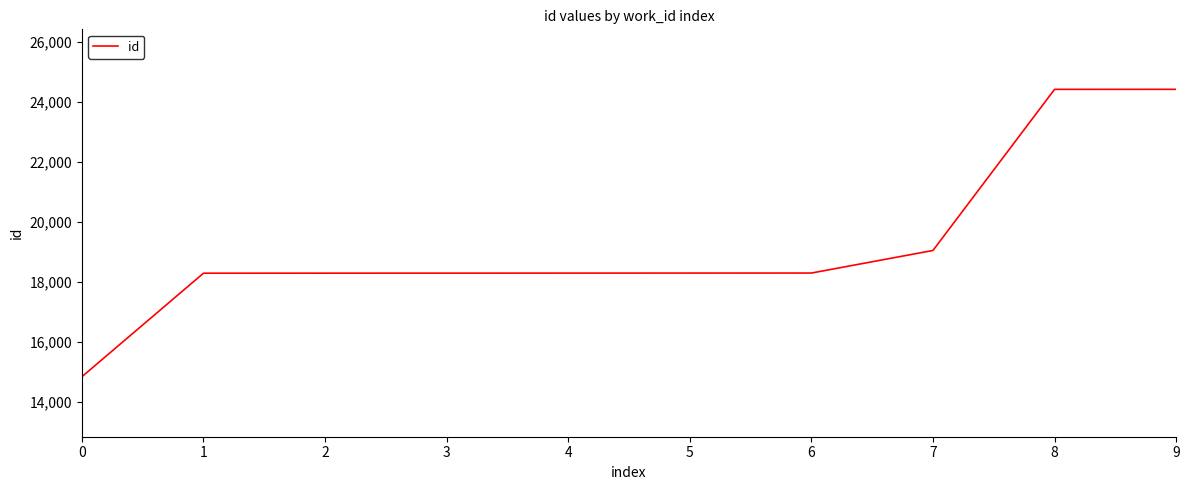

What is the difference between the maximum and minimum values?

9580